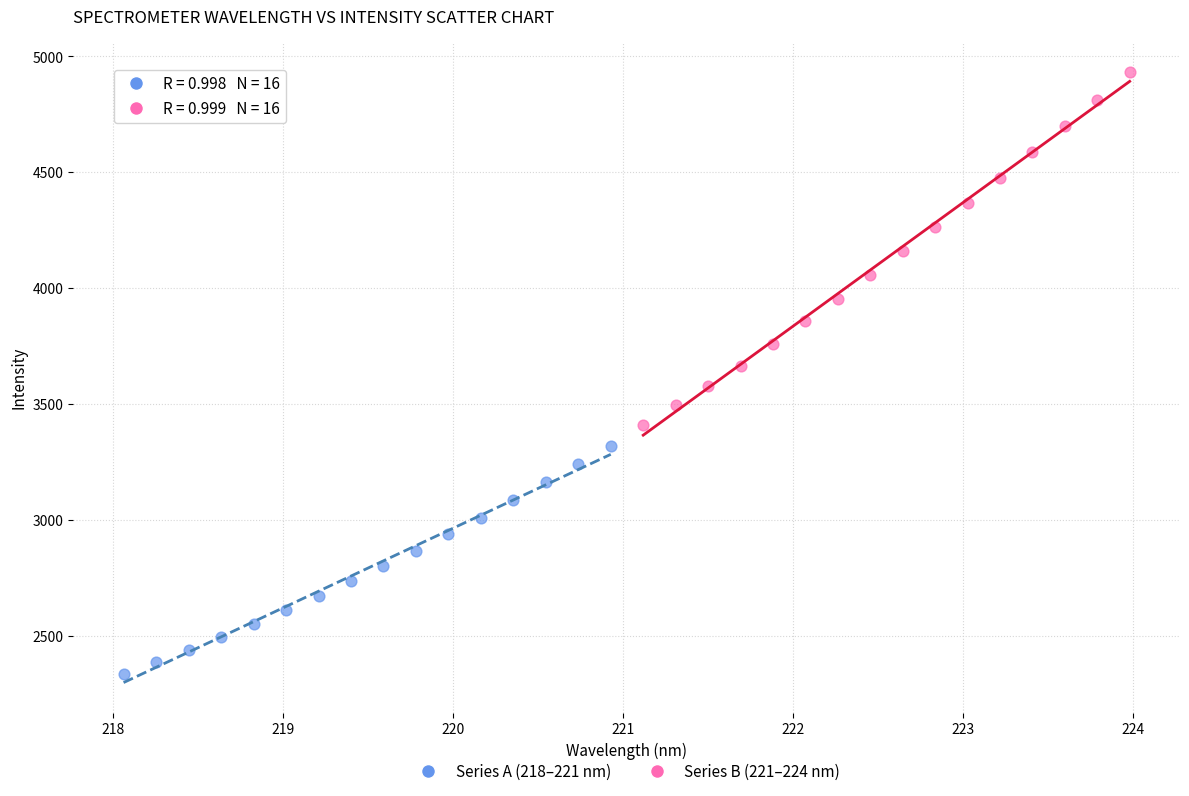

Which series has the widest spread of Y values?

Series B (221–224 nm)